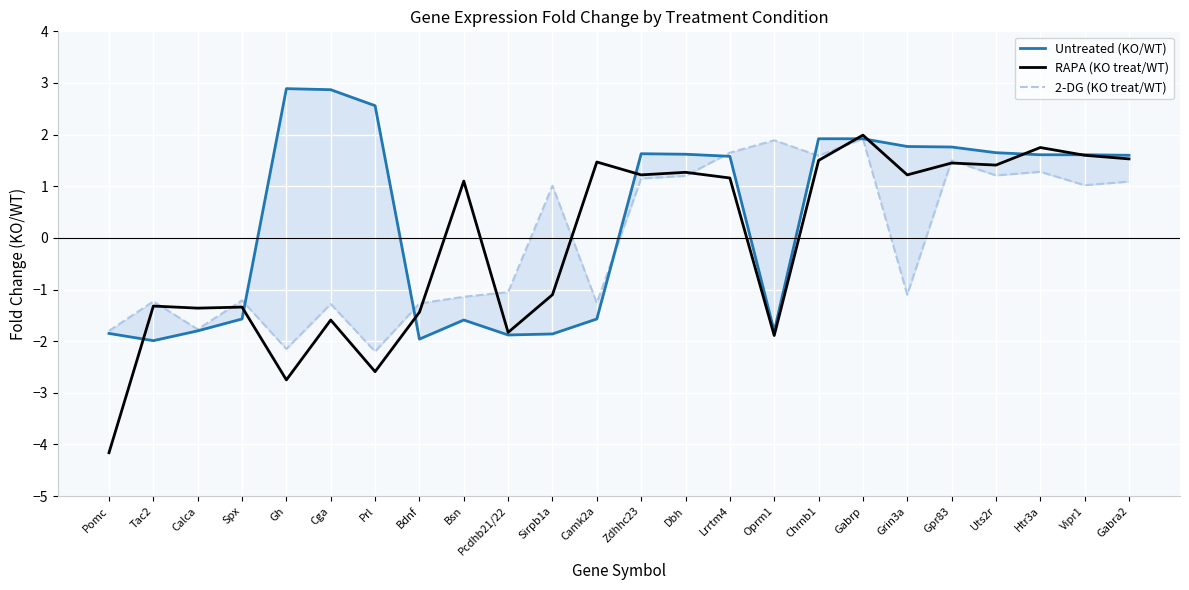

Where is the first local maximum for RAPA (KO treat/WT)?

Tac2